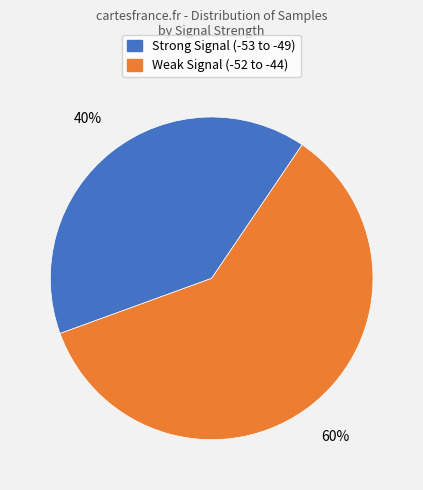

Is there a majority slice in this chart?

Yes